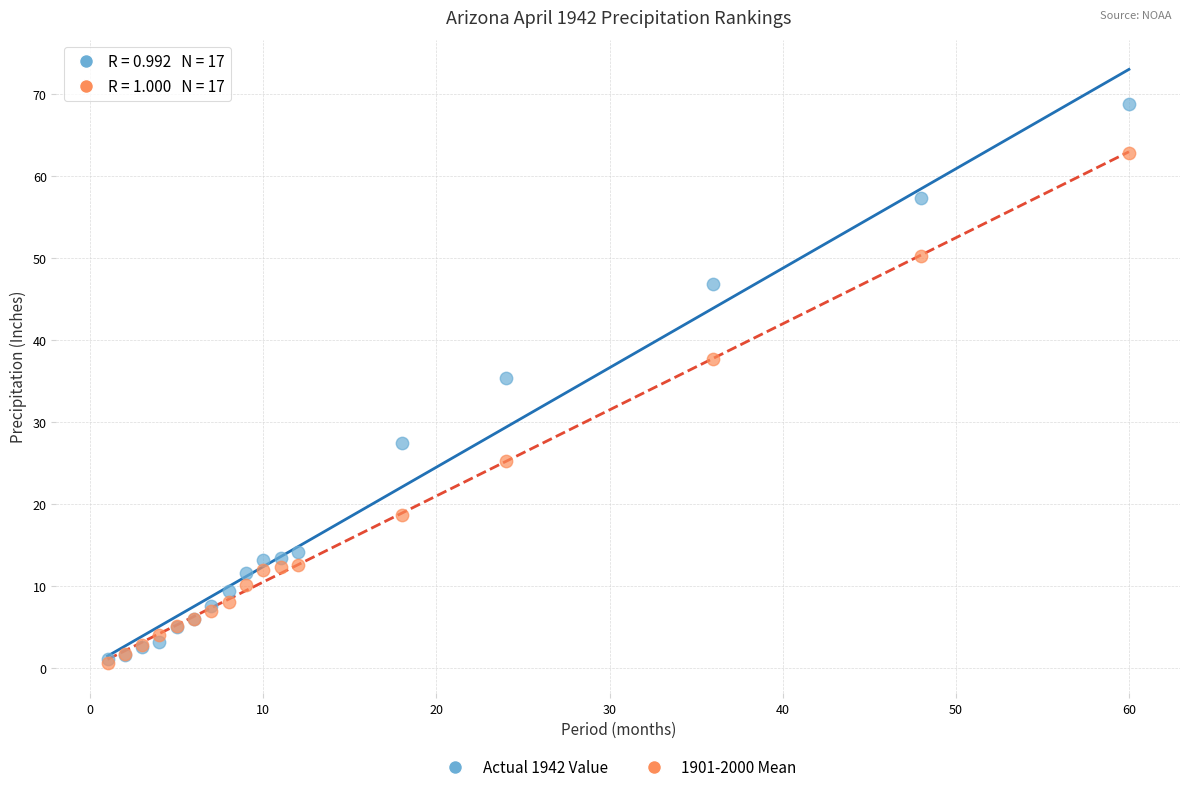

Across all series, what Y value is closest to 34?

35.3